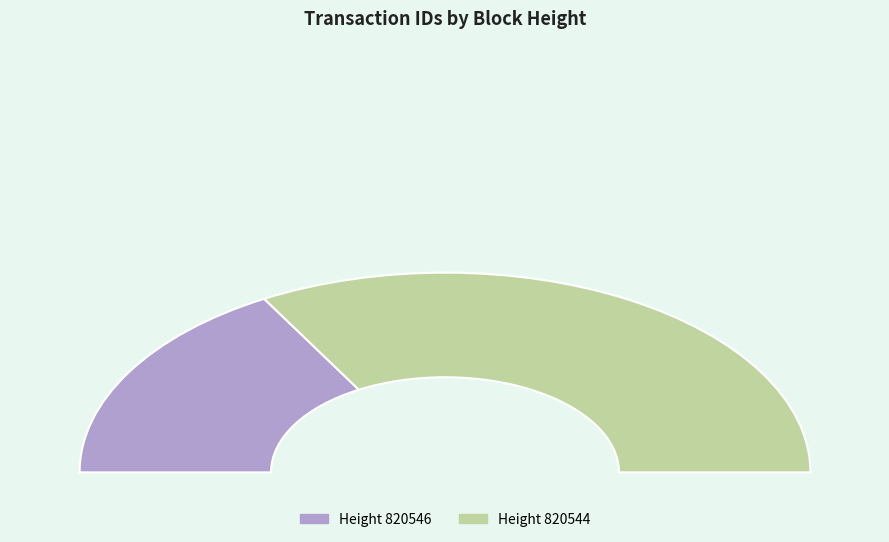

What is the smallest slice in the pie chart?

820546